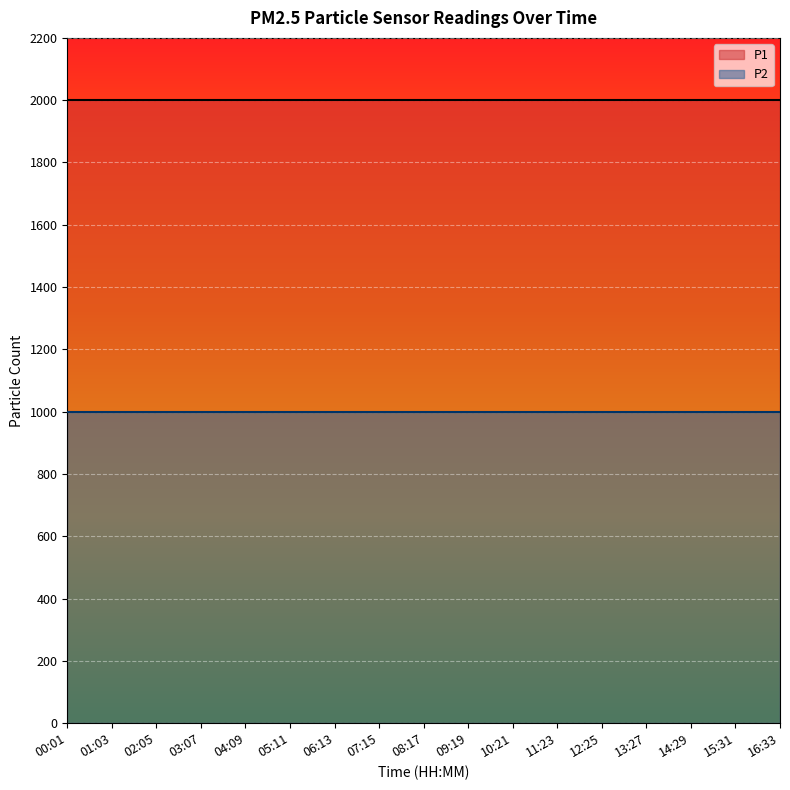

What is the label of the 2nd point from the right?

15:31